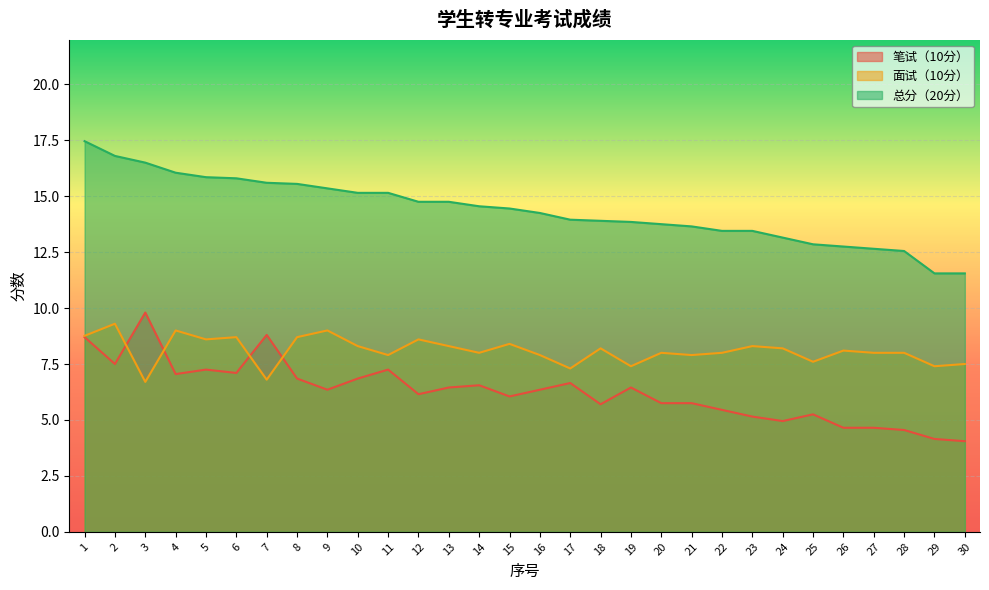

What is the difference between the maximum and minimum values in the 总分（20分） series?

5.9